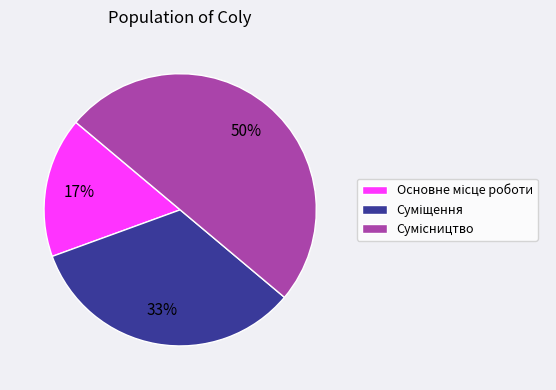

To the nearest percent, what is the difference between the largest and smallest slice percentages?

33%